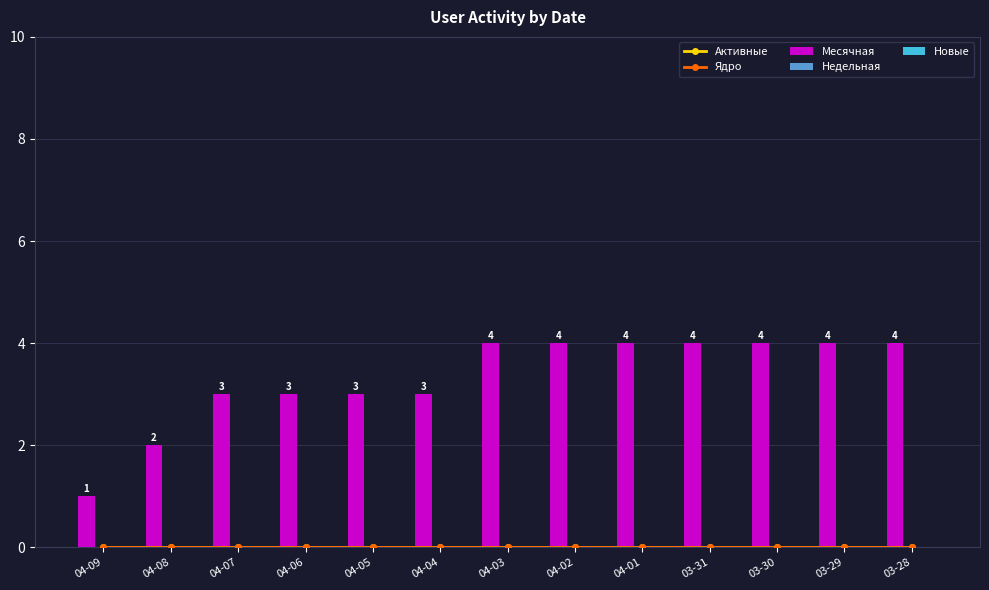

Reading left to right, transcribe all the data shown in this chart.

Активные: 04-09=0	04-08=0	04-07=0	04-06=0	04-05=0	04-04=0	04-03=0	04-02=0	04-01=0	03-31=0	03-30=0	03-29=0	03-28=0
Ядро: 04-09=0	04-08=0	04-07=0	04-06=0	04-05=0	04-04=0	04-03=0	04-02=0	04-01=0	03-31=0	03-30=0	03-29=0	03-28=0
Месячная: 04-09=1	04-08=2	04-07=3	04-06=3	04-05=3	04-04=3	04-03=4	04-02=4	04-01=4	03-31=4	03-30=4	03-29=4	03-28=4
Недельная: 04-09=0	04-08=0	04-07=0	04-06=0	04-05=0	04-04=0	04-03=0	04-02=0	04-01=0	03-31=0	03-30=0	03-29=0	03-28=0
Новые: 04-09=0	04-08=0	04-07=0	04-06=0	04-05=0	04-04=0	04-03=0	04-02=0	04-01=0	03-31=0	03-30=0	03-29=0	03-28=0